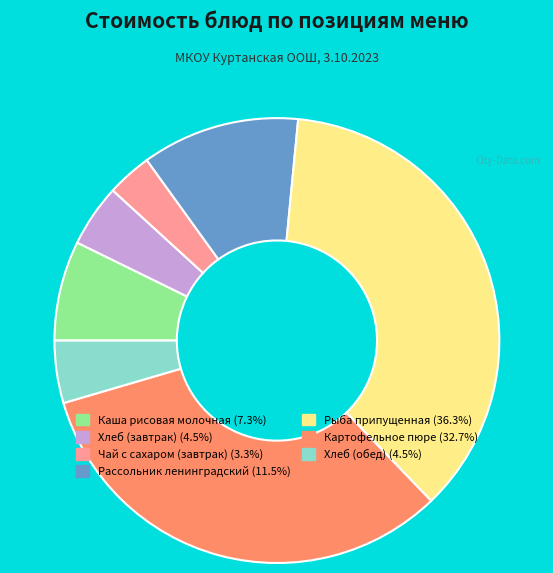

Combined, do Хлеб (обед) and Картофельное пюре account for over 50%?

No